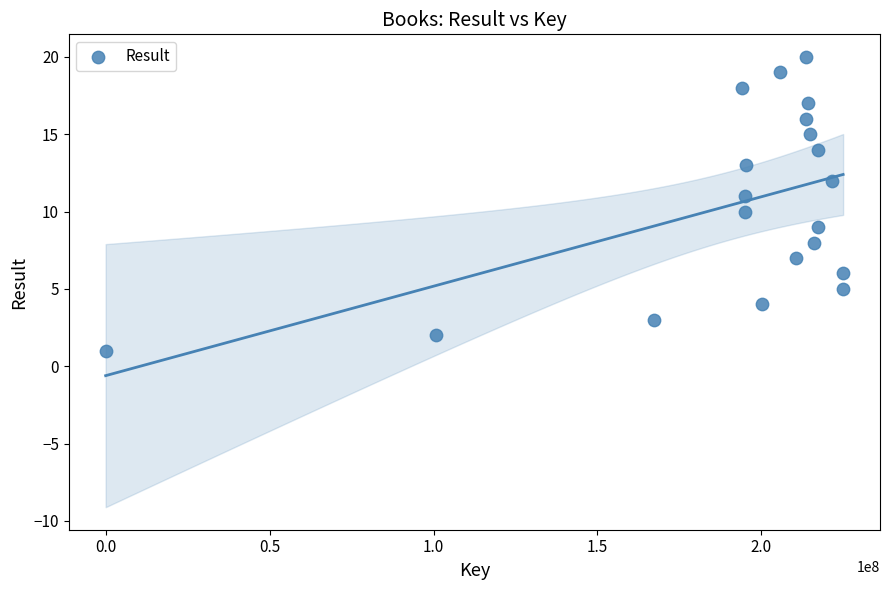

What is the range of Y values (max minus min)?

19